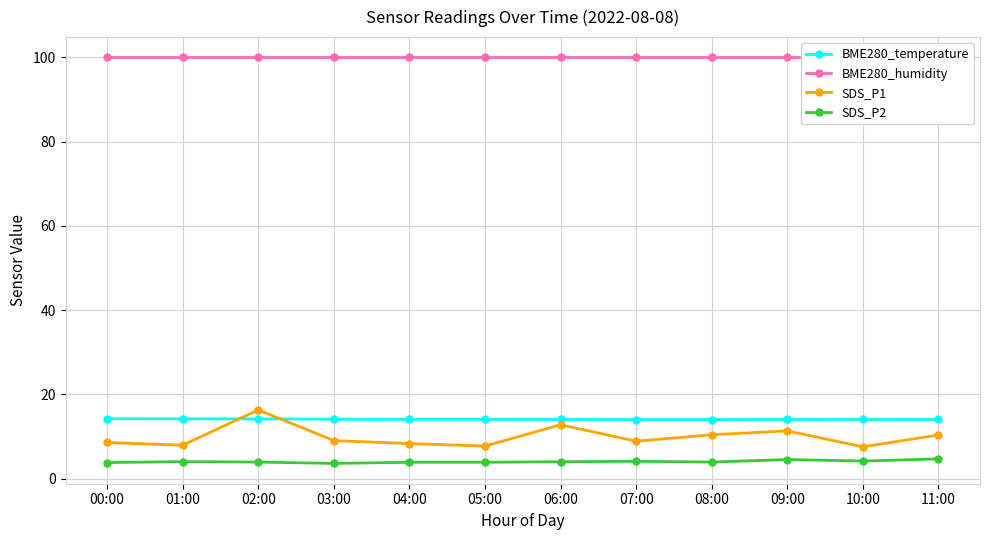

True or false: BME280_humidity has more than 0 points higher than both neighbors.

False